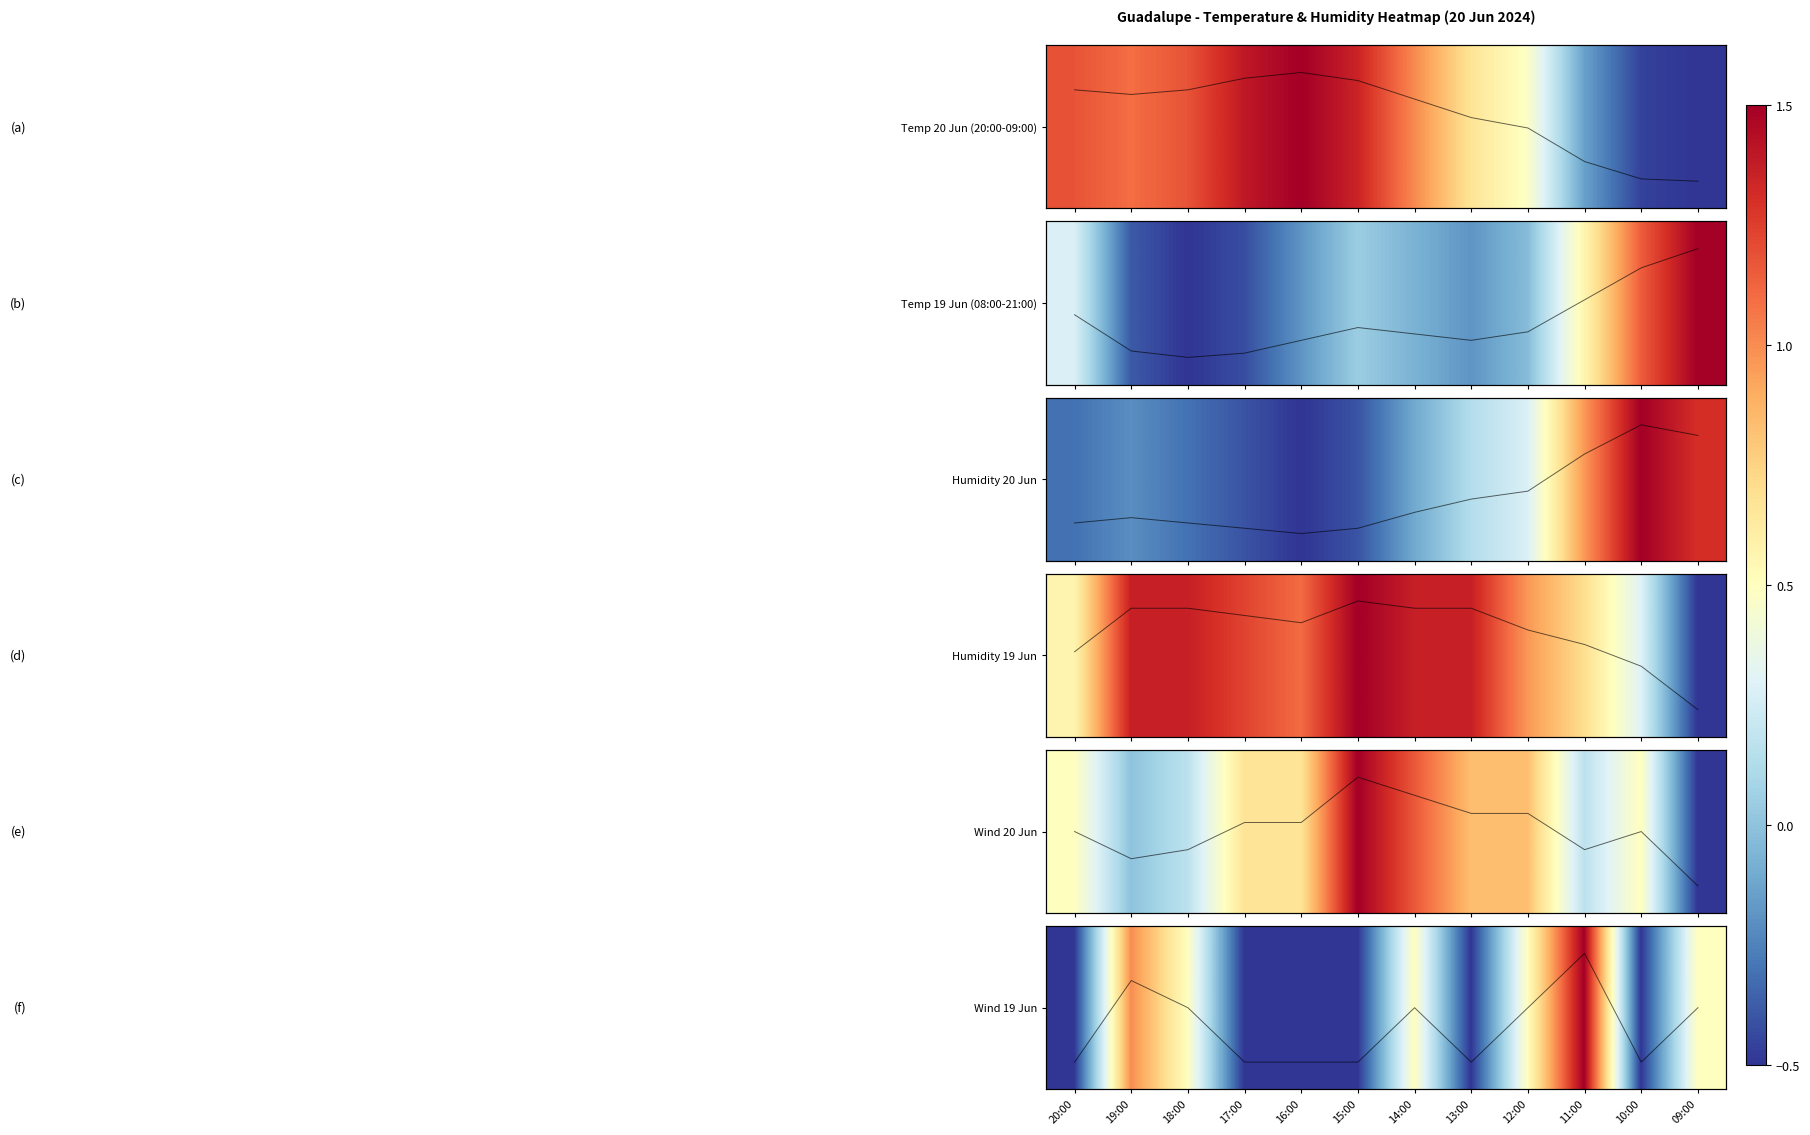

What is the difference between the 20 values at 11:00 and 12:00?

0.6